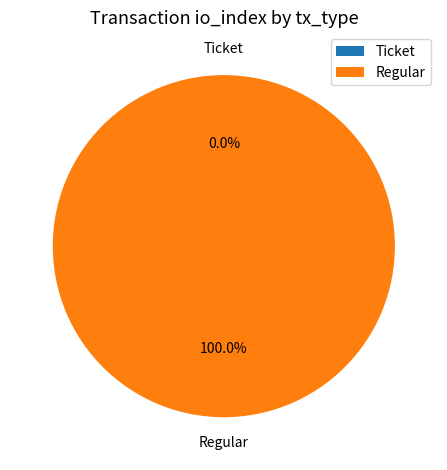

What percentage is the Regular slice, to the nearest percent?

100%